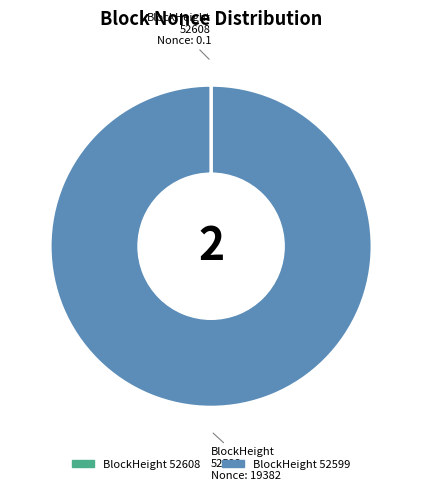

Does any single category account for the majority?

Yes